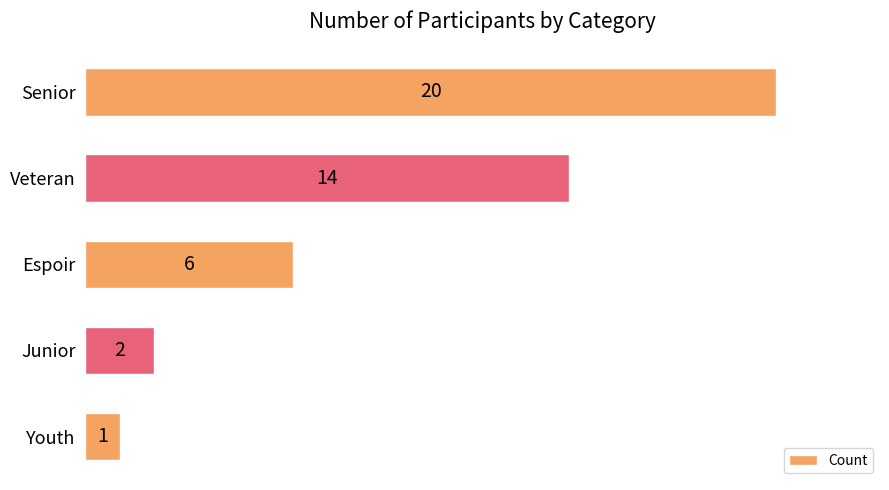

What is the difference between the maximum and minimum values?

19